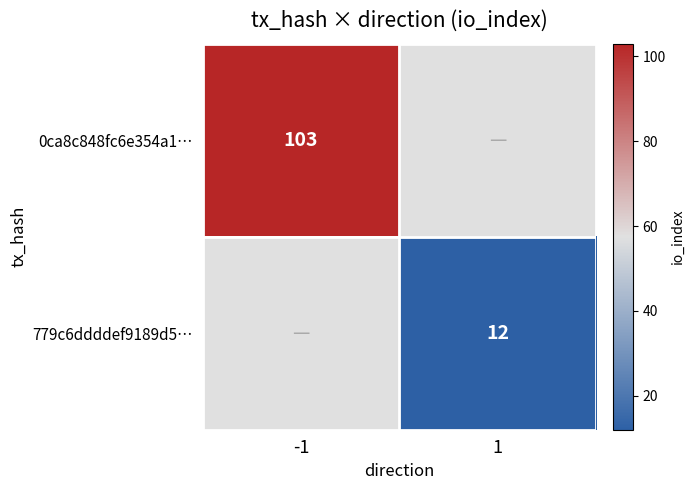

True or false: 779c6ddddef9189d5… has a value of 8 at 1.

False